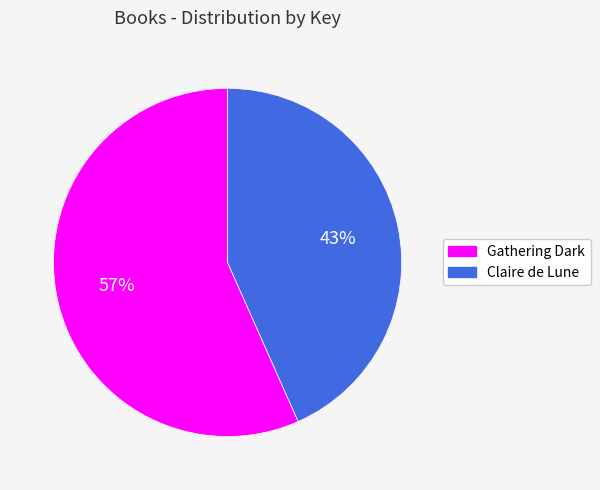

To the nearest percent, what is the average slice percentage?

50%